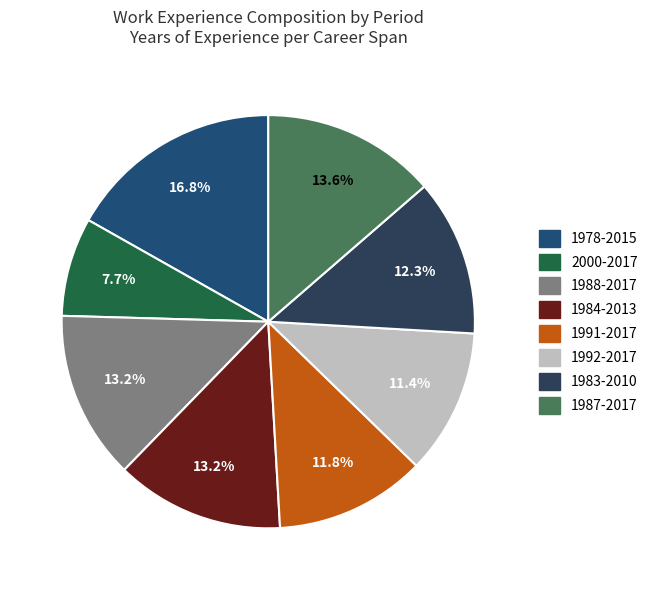

To the nearest percent, what is the difference between the largest and smallest slice percentages?

9%